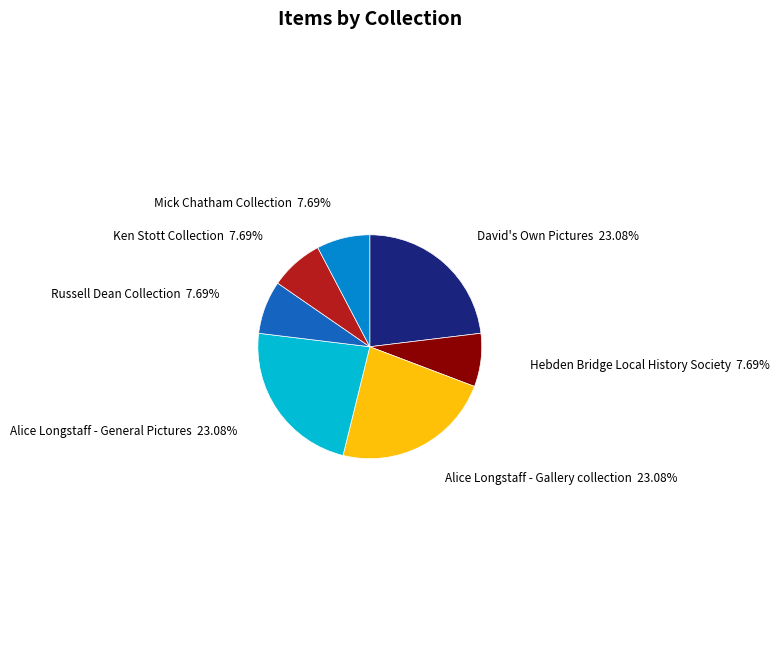

Which has a higher value, Hebden Bridge Local History Society or Alice Longstaff - General Pictures?

Alice Longstaff - General Pictures